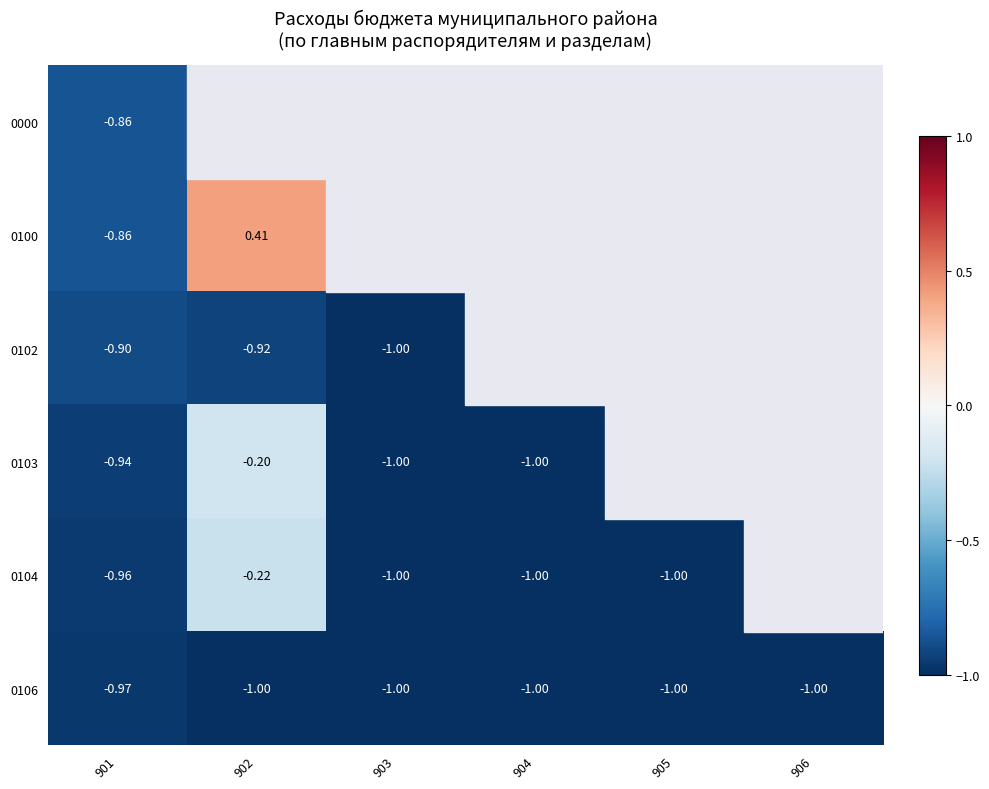

True or false: 0104 has a value of -1.0 at 905.

True